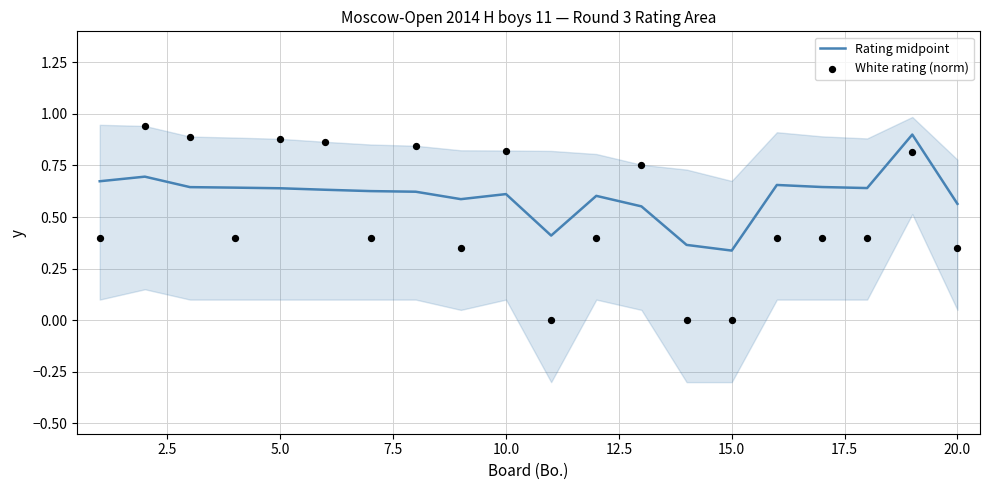

Which series contains the lowest Y value?

White rating (norm)